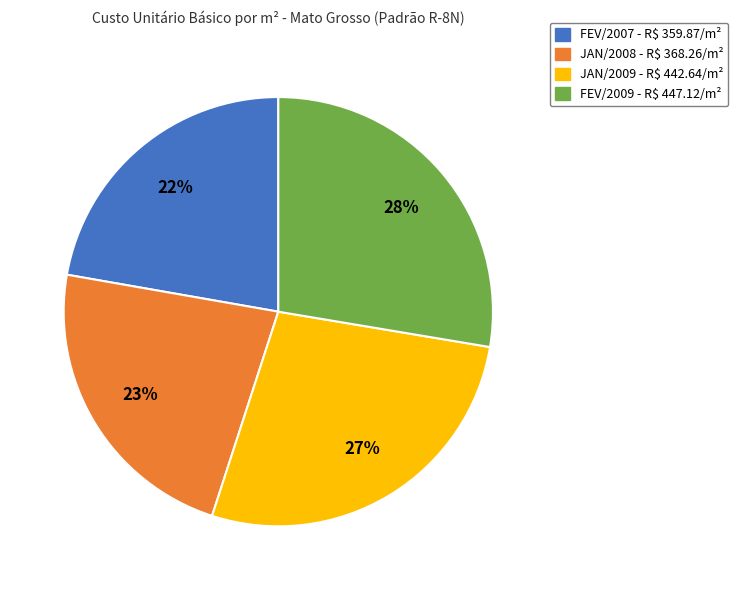

To the nearest percent, what is the average slice percentage?

25%